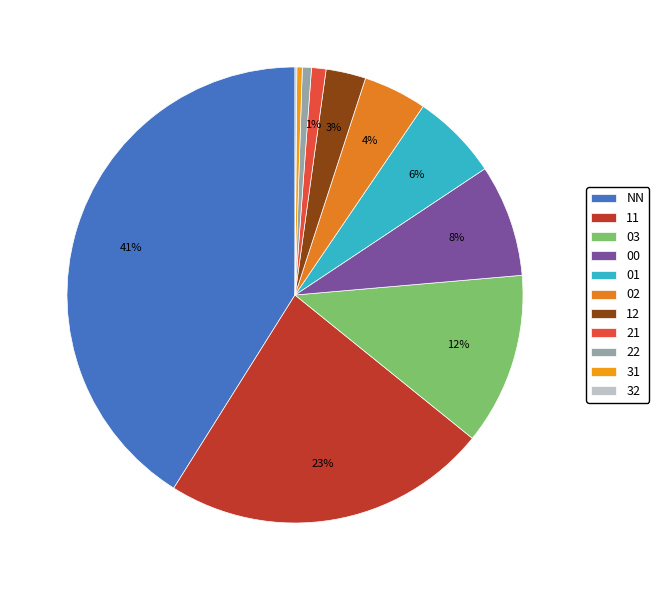

To the nearest percent, what is the average slice percentage?

9%